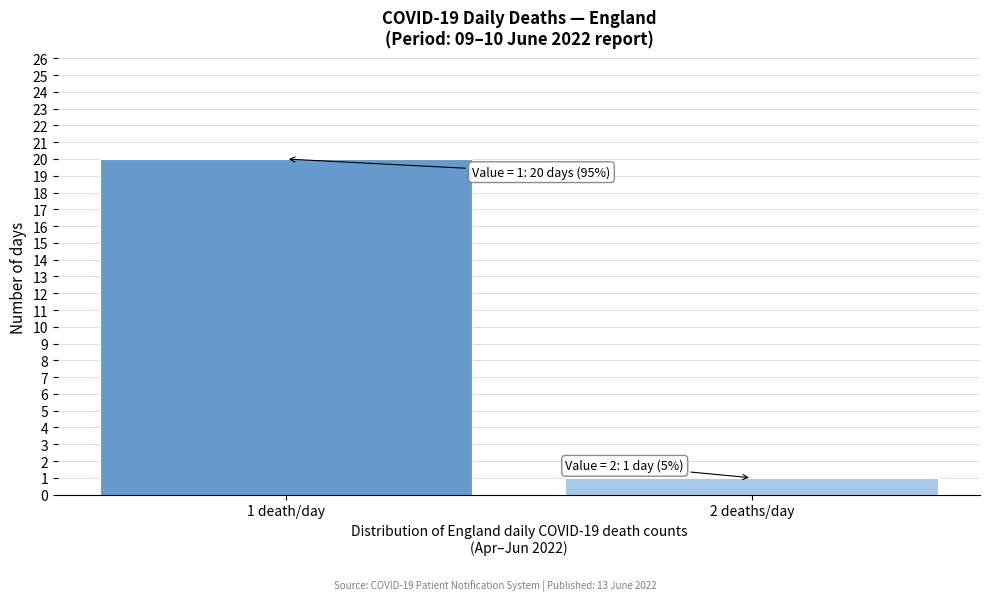

Reading left to right, what are all the values shown in this chart?

20	1